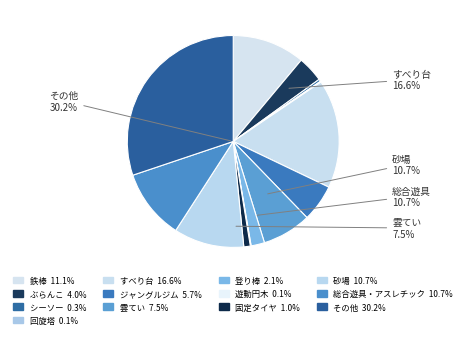

To the nearest percent, what is the average slice percentage?

8%